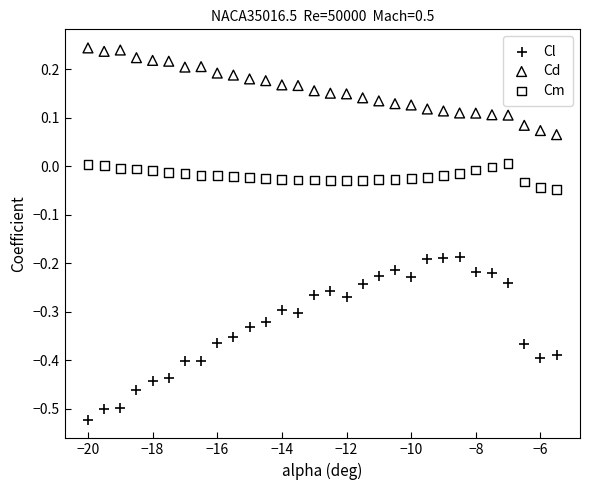

Which series contains the highest Y value?

Cd